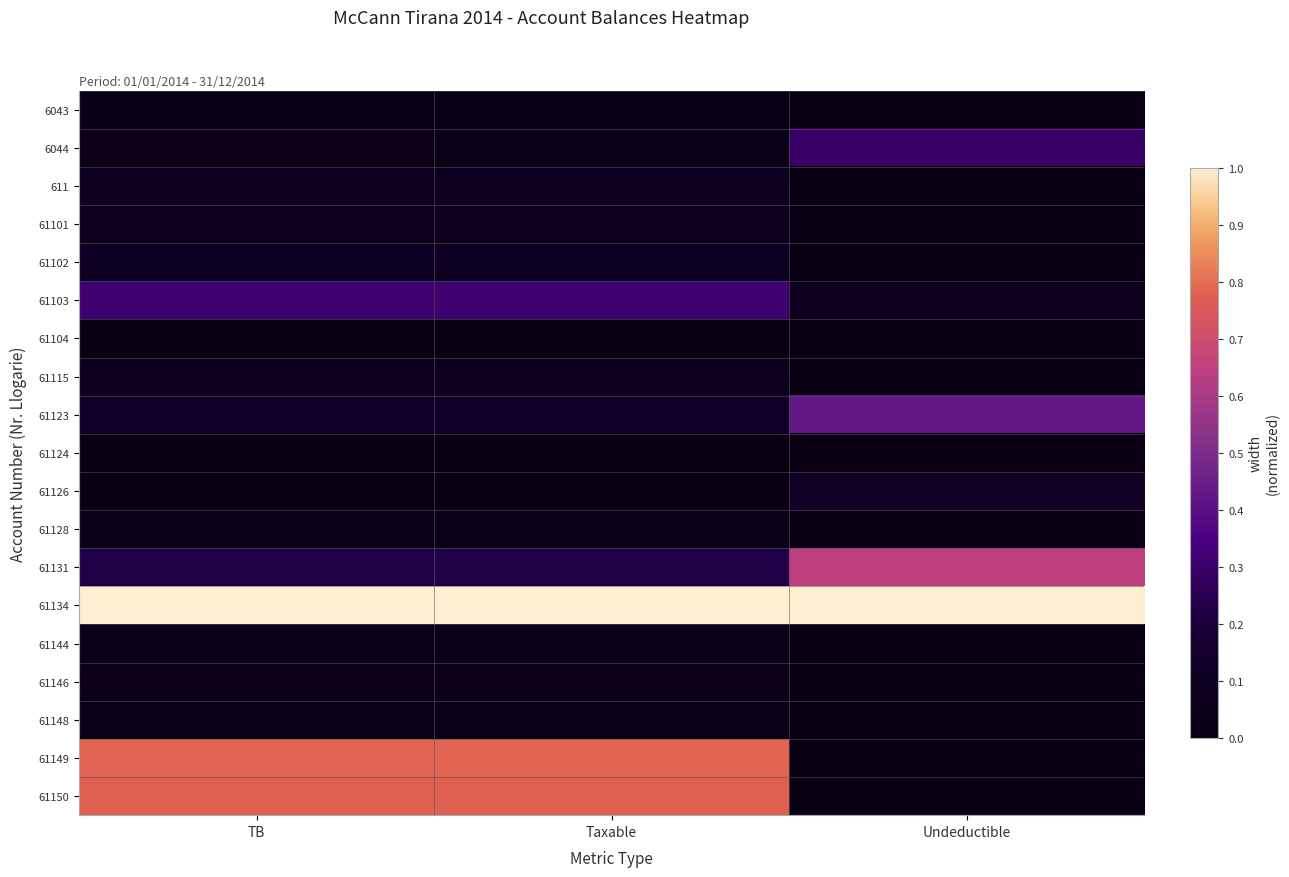

Reading left to right, list all the values displayed in this chart.

6043: TB=0.0	Taxable=0.0	Undeductible=0.0
6044: TB=0.0	Taxable=0.0	Undeductible=0.3
611: TB=0.1	Taxable=0.1	Undeductible=0.0
61101: TB=0.1	Taxable=0.1	Undeductible=0.0
61102: TB=0.1	Taxable=0.1	Undeductible=0.0
61103: TB=0.3	Taxable=0.3	Undeductible=0.1
61104: TB=0.0	Taxable=0.0	Undeductible=0.0
61115: TB=0.1	Taxable=0.1	Undeductible=0.0
61123: TB=0.1	Taxable=0.1	Undeductible=0.4
61124: TB=0.0	Taxable=0.0	Undeductible=0.0
61126: TB=0.0	Taxable=0.0	Undeductible=0.1
61128: TB=0.0	Taxable=0.0	Undeductible=0.0
61131: TB=0.2	Taxable=0.2	Undeductible=0.6
61134: TB=1.0	Taxable=1.0	Undeductible=1.0
61144: TB=0.0	Taxable=0.0	Undeductible=0.0
61146: TB=0.0	Taxable=0.0	Undeductible=0.0
61148: TB=0.0	Taxable=0.0	Undeductible=0.0
61149: TB=0.8	Taxable=0.8	Undeductible=0.0
61150: TB=0.8	Taxable=0.8	Undeductible=0.0